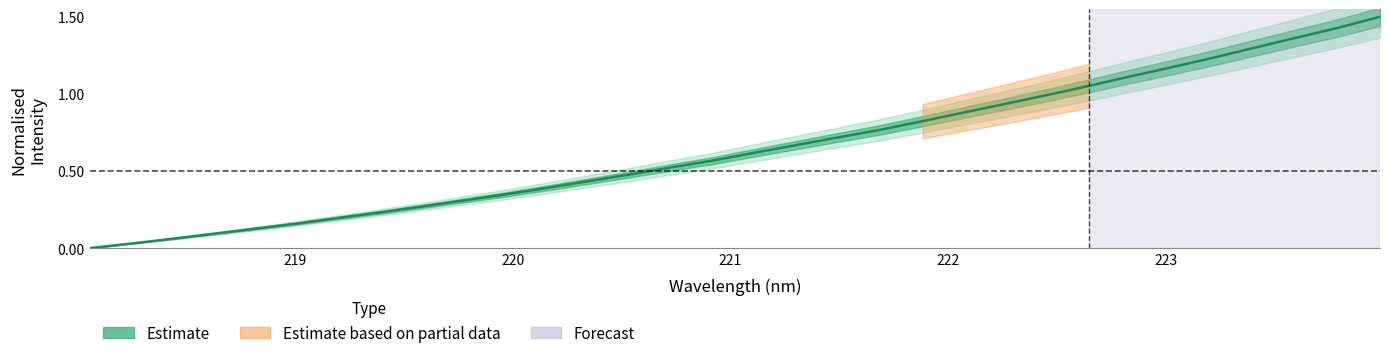

What is the sum of all values?

20.8